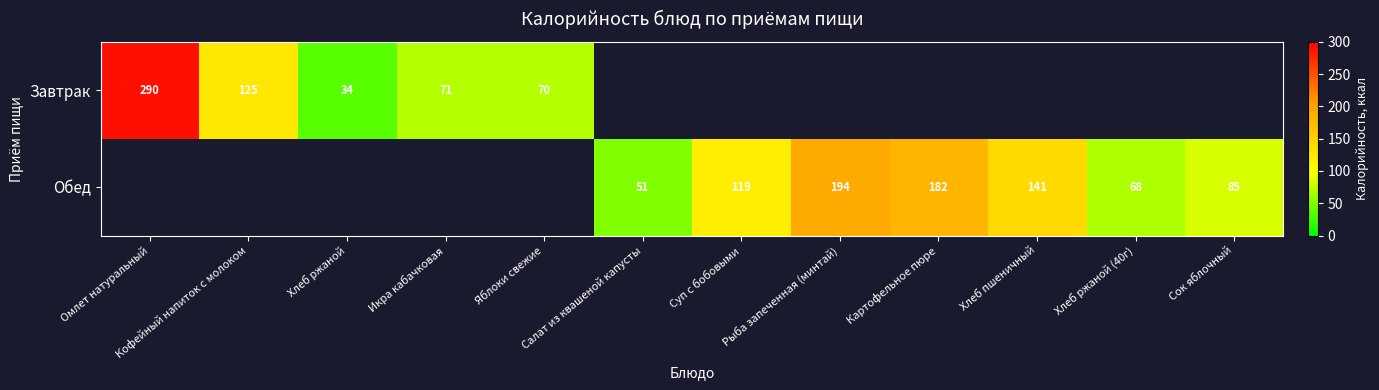

At which label does Обед reach its peak?

Омлет натуральный